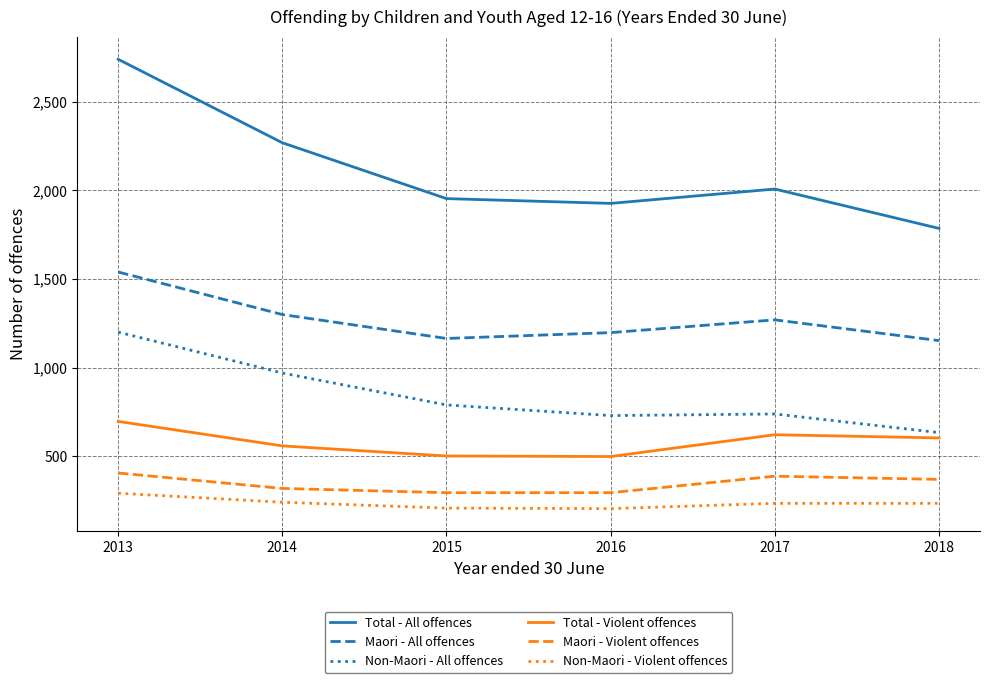

True or false: Maori - Violent offences and Maori - All offences cross at least once.

False